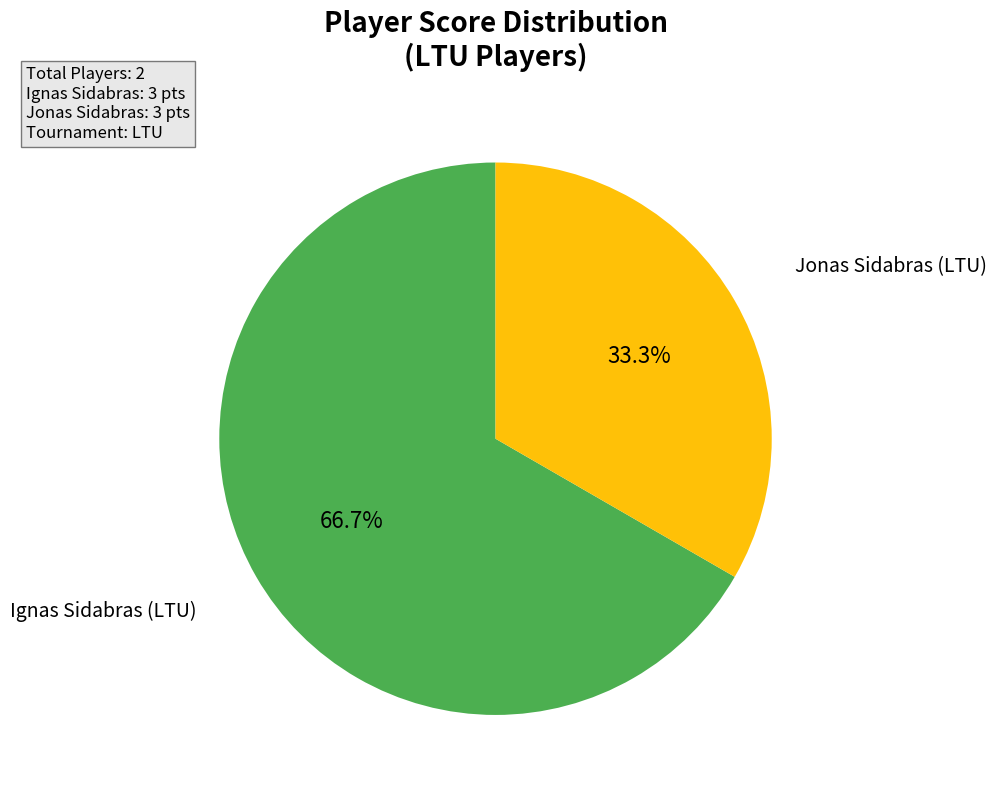

To the nearest percent, what is the difference between the Jonas Sidabras (LTU) and Ignas Sidabras (LTU) slice percentages?

33%